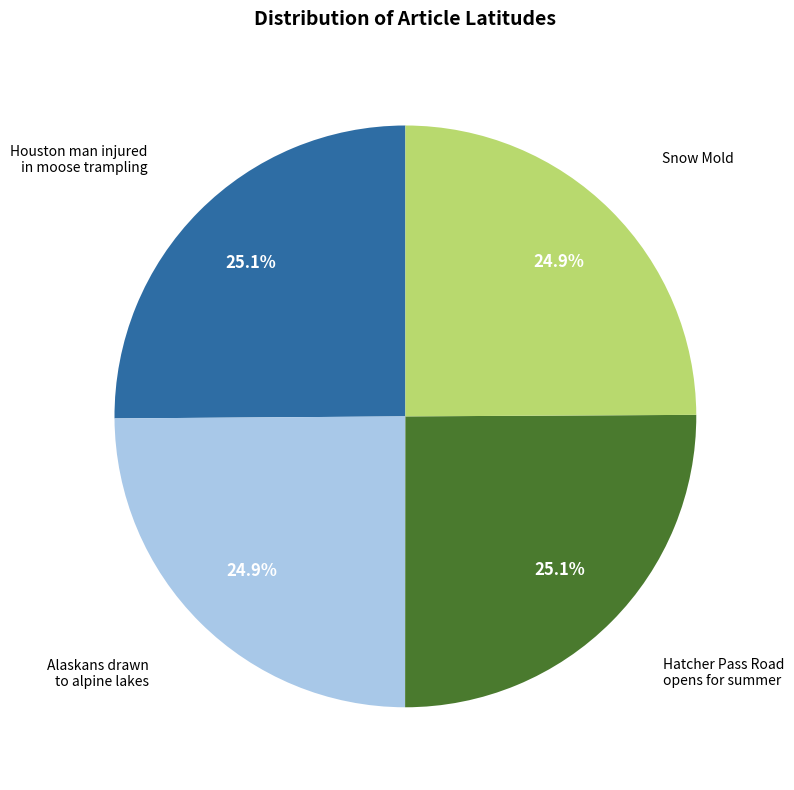

Is there a majority slice in this chart?

No